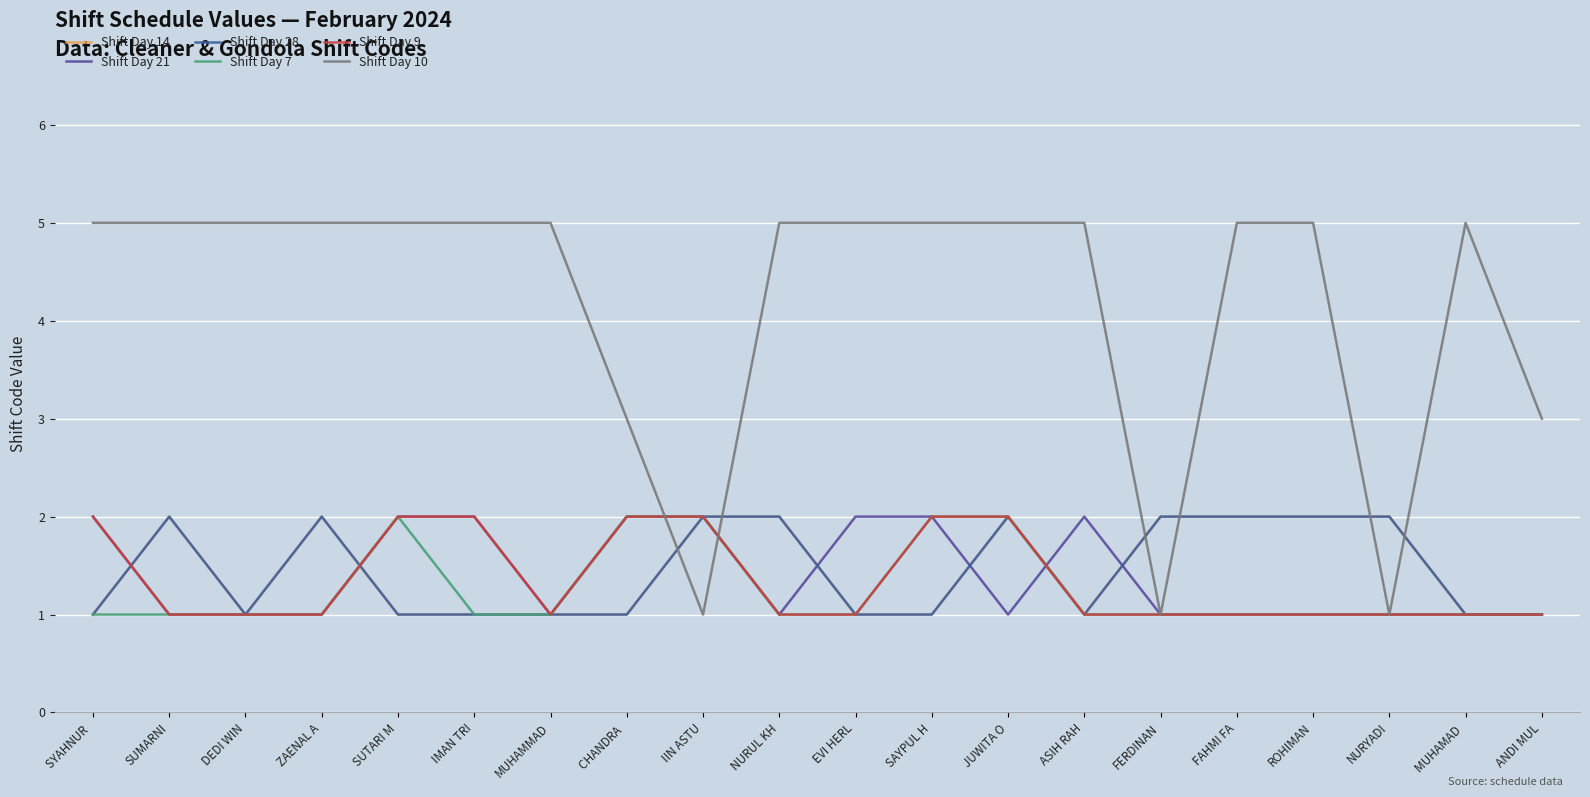

What is the label of the 12th point from the left?

SAYPUL H